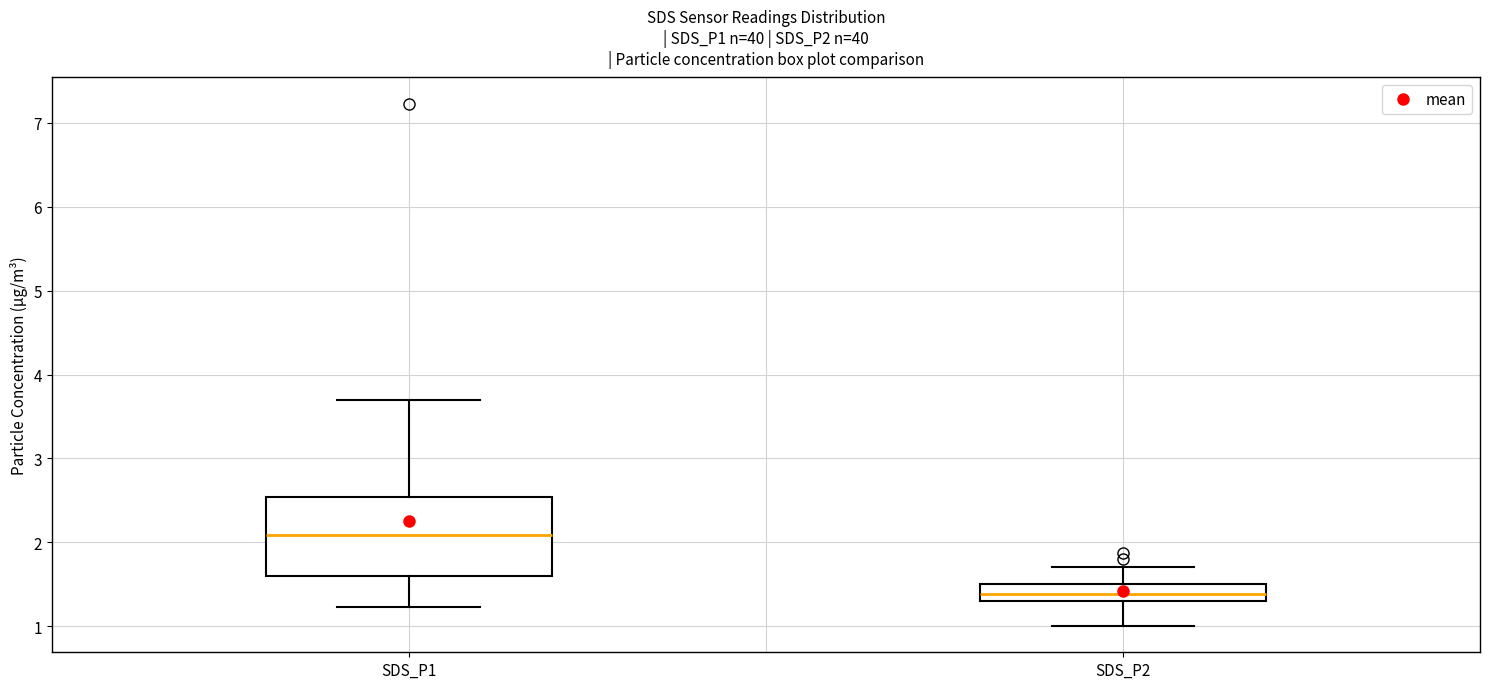

Where does the median line of the box for SDS_P2 sit on the y-axis? The values are not printed on the chart, so give them approximately, as read against the axis.

1.4